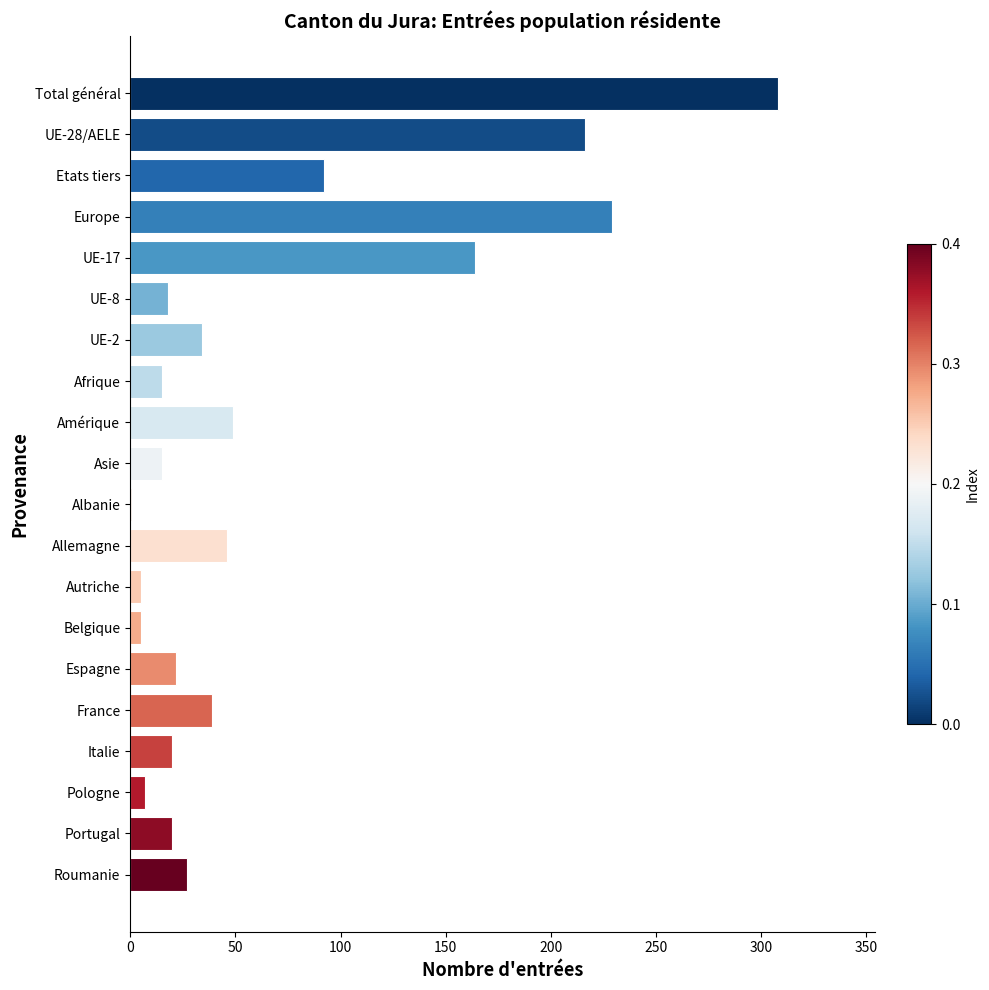

Approximately how many times larger is the value at Amérique compared to UE-8?

2.7